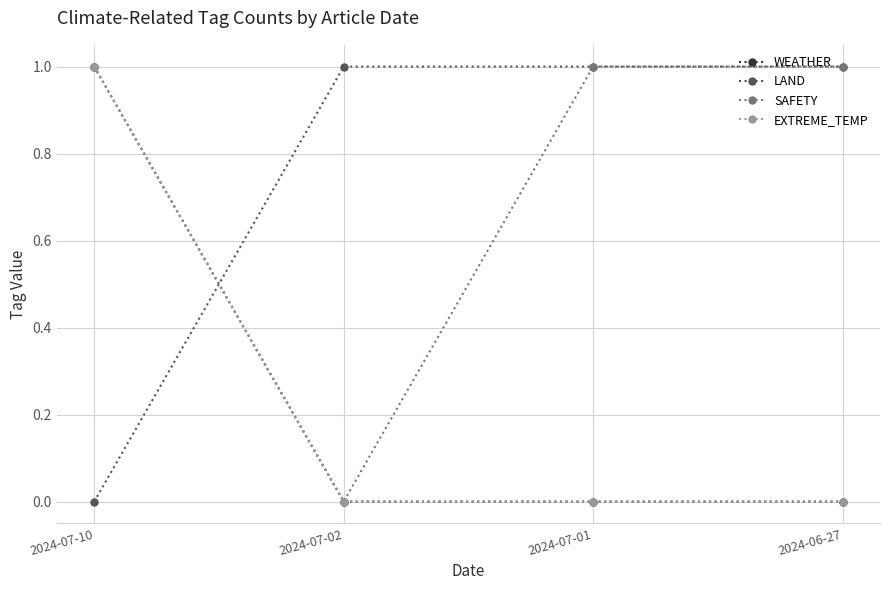

True or false: SAFETY and EXTREME_TEMP intersect in this chart.

False